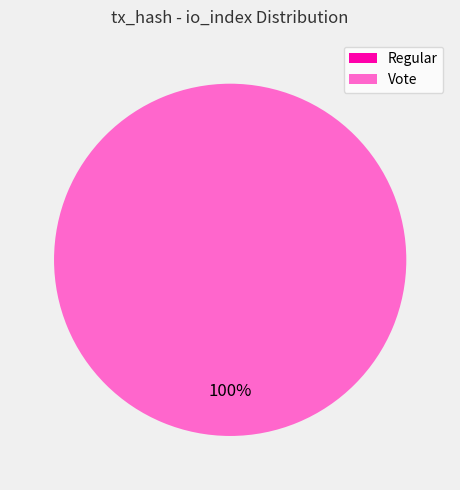

To the nearest percent, what is the difference between the Regular (io_index=0) and Vote (io_index=3) slice percentages?

100%